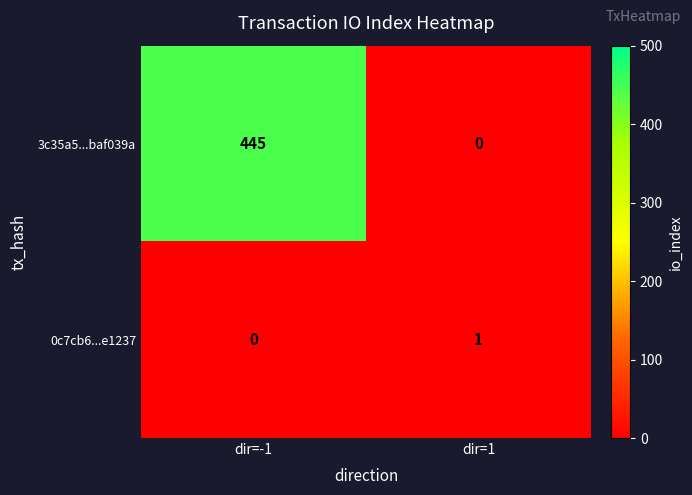

True or false: 0c7cb6...e1237 has a value of 1 at dir=1.

True